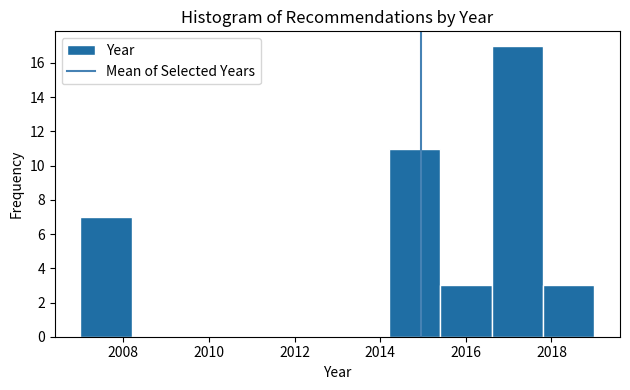

What is the height of the bar covering 2015.4 to 2016.6 on the x-axis? The values are not printed on the chart, so give them approximately, as read against the axis.

3